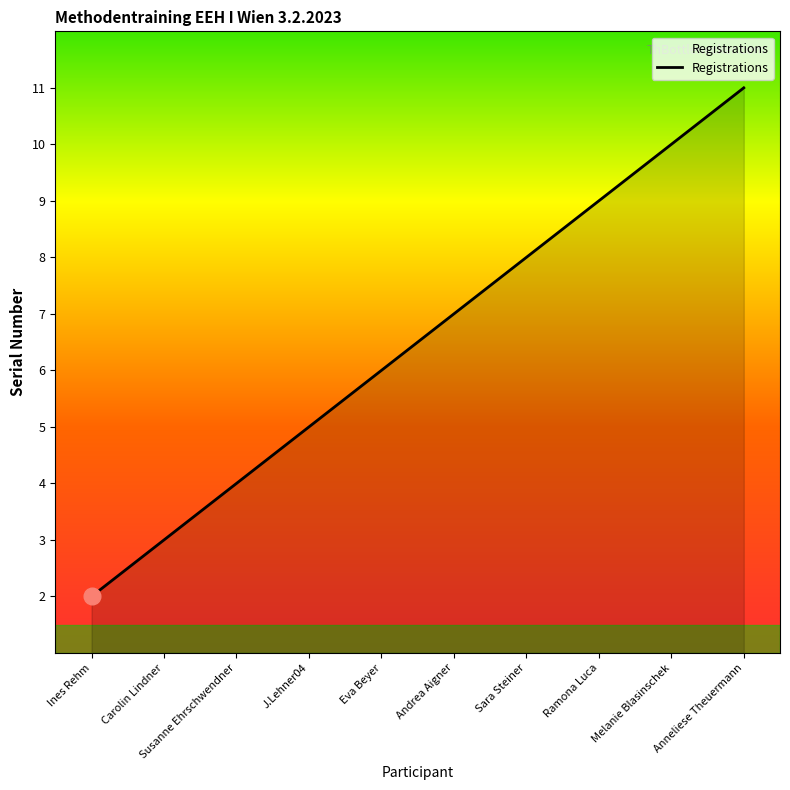

Is it true that the value at J.Lehner04 is 8?

False